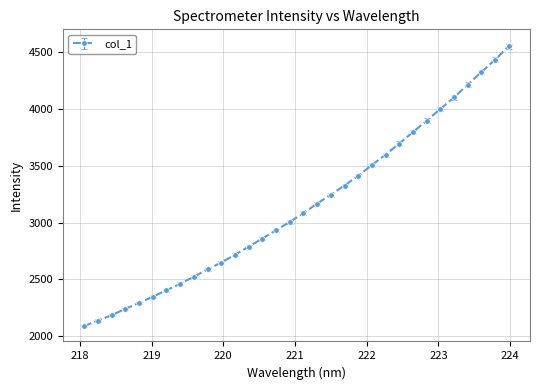

What is the average value?

3143.4